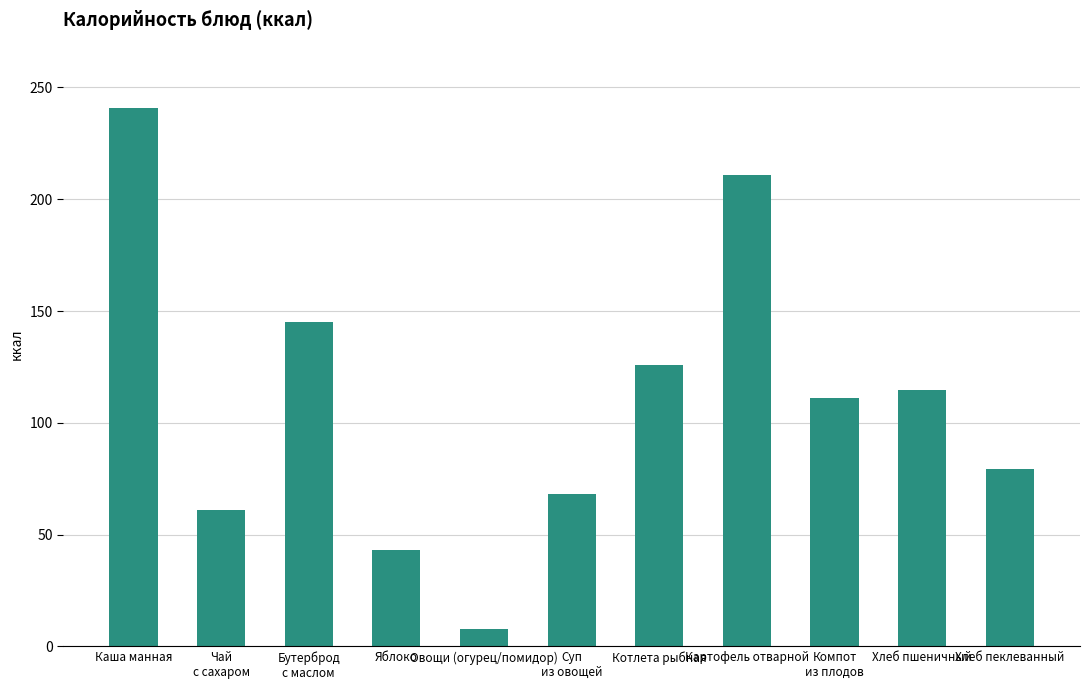

Between Бутерброд
с маслом and Суп
из овощей, which is larger?

Бутерброд
с маслом